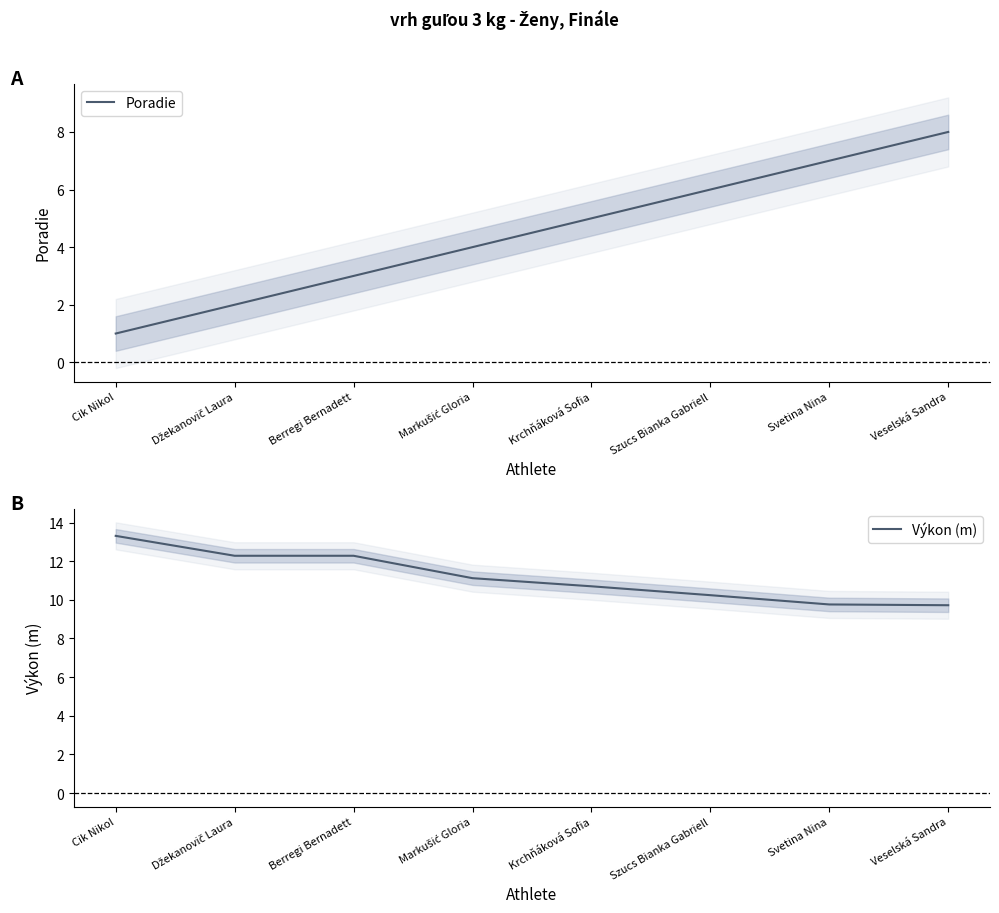

What is the total value across all series at Berregi Bernadett?

15.3